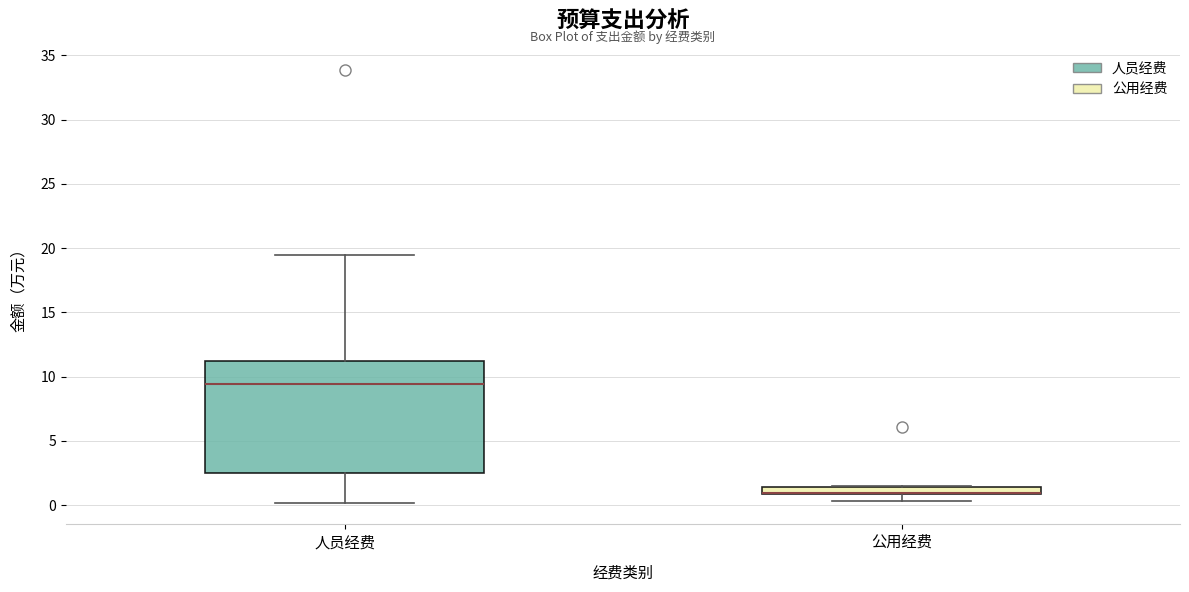

Where is the lower edge of the box for 公用经费 on the y-axis? The values are not printed on the chart, so give them approximately, as read against the axis.

1.0